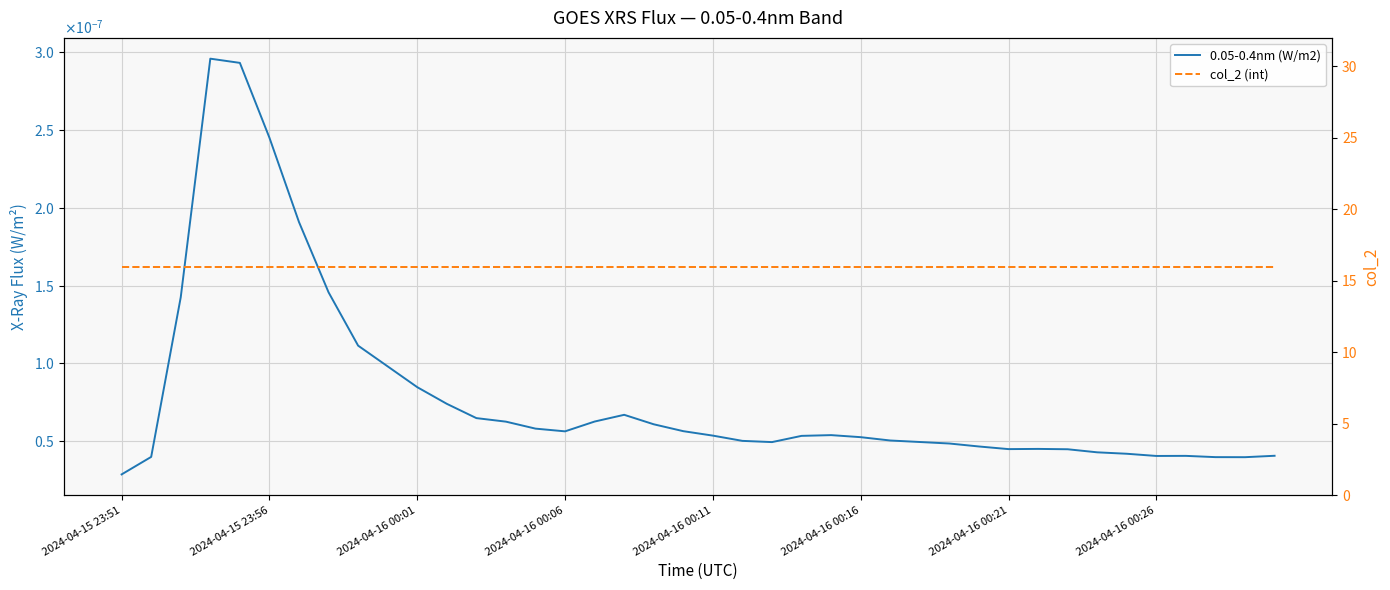

At how many categories does at least one series exceed 14?

40